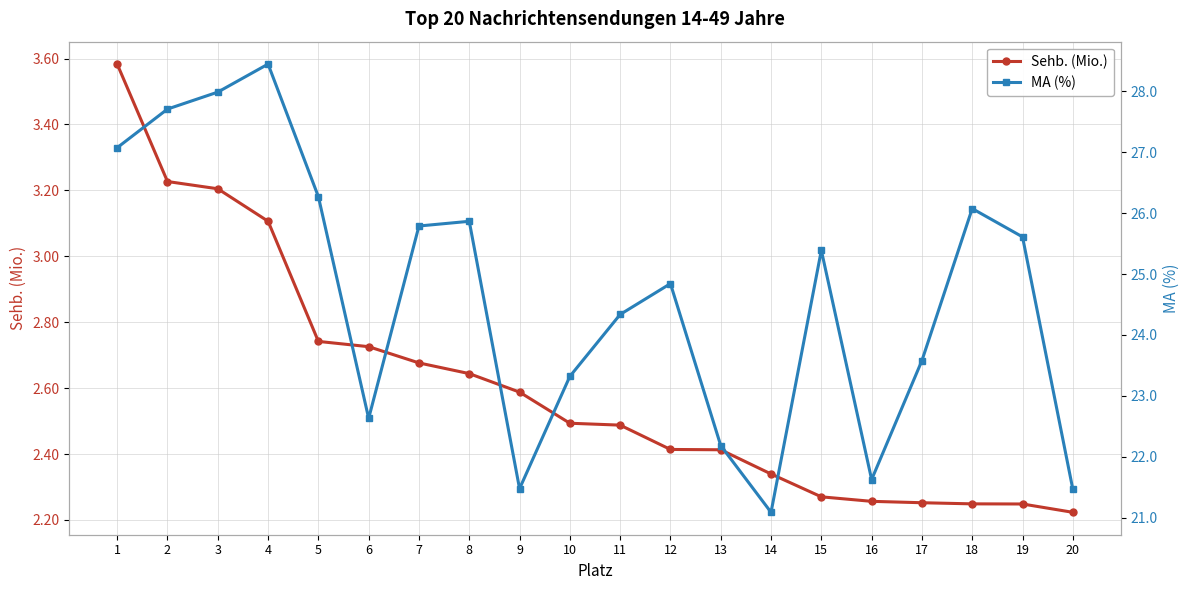

True or false: Sehb. (Mio.) has a value of 0.6 at 6.

False